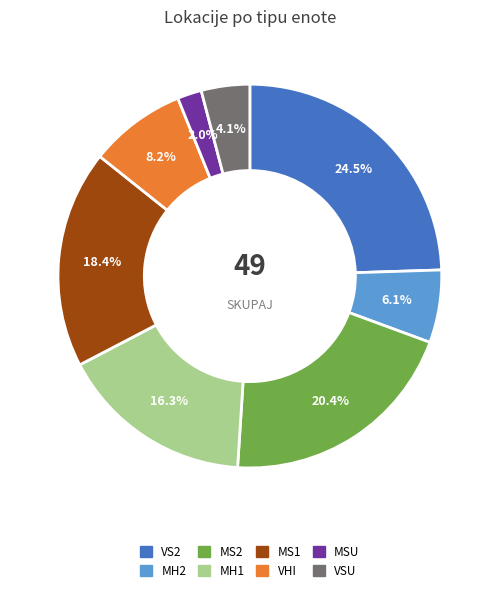

To the nearest percent, what percentage of the pie is MH2?

6%